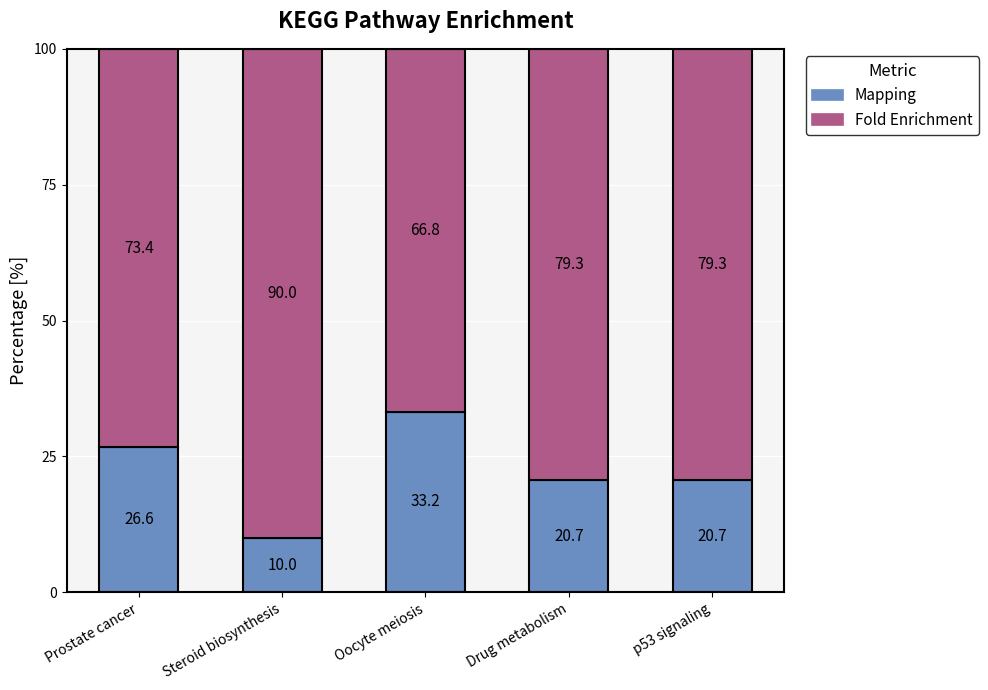

At which label does Mapping reach its peak?

Oocyte meiosis